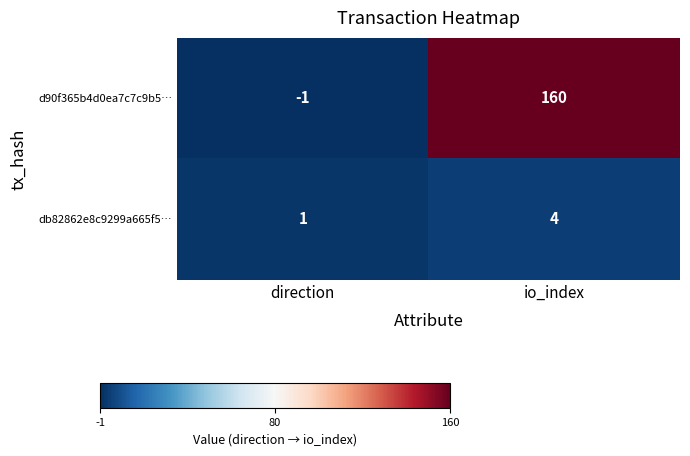

The db82862e8c9299a665f5… series shows 4 at io_index. True or false?

True